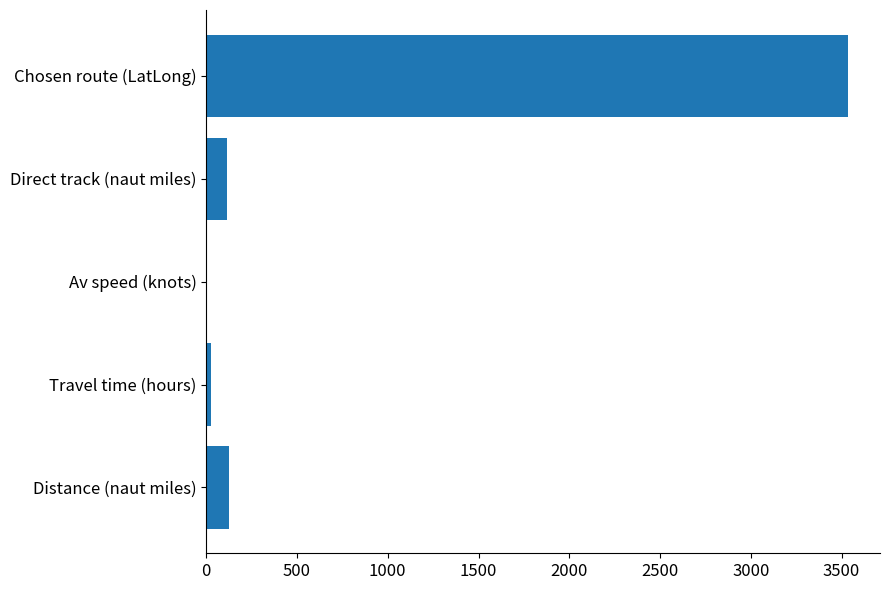

How many distinct data groups are displayed?

1